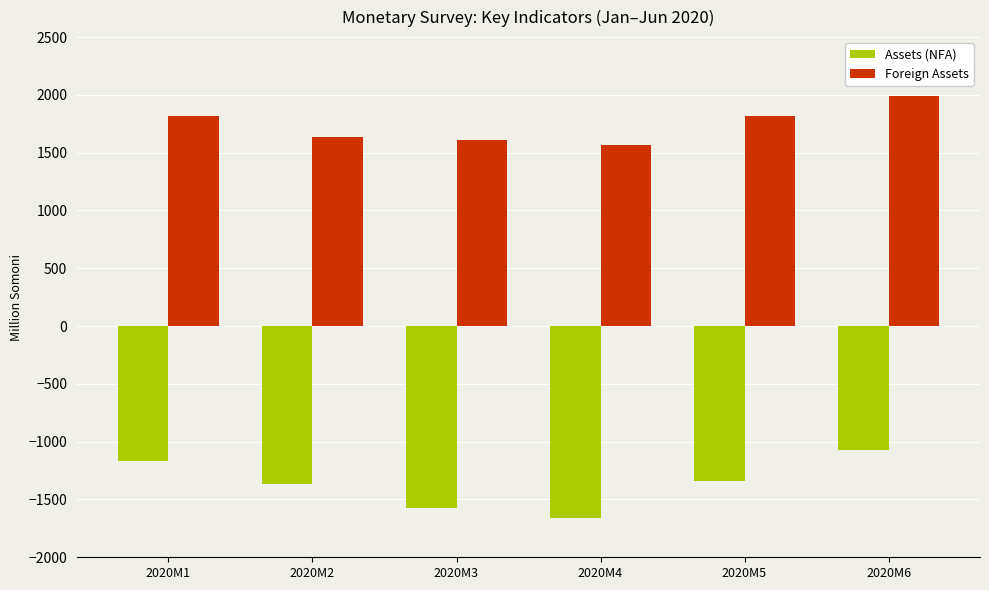

What is the approximate value of Assets (NFA) at 2020M2?

-1363.2